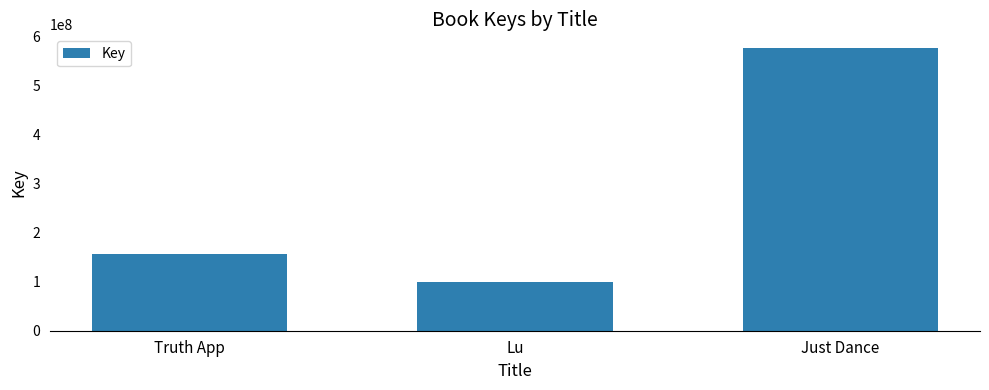

What is the difference between the values at Just Dance and Lu?

475476620